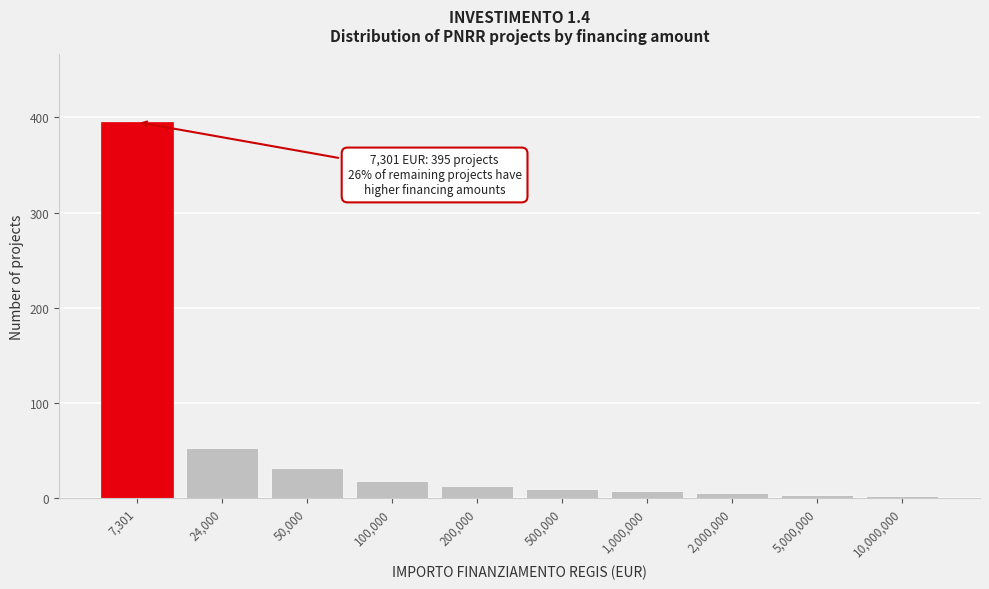

What is the label of the 7th bar from the right?

100,000